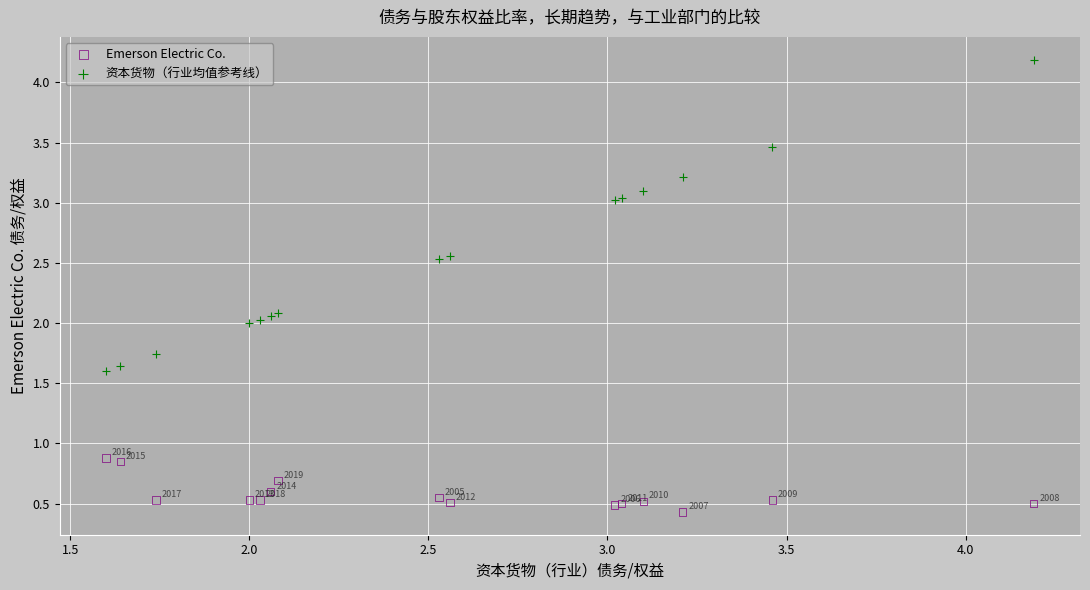

Which series has the widest spread of Y values?

资本货物（行业均值参考线）